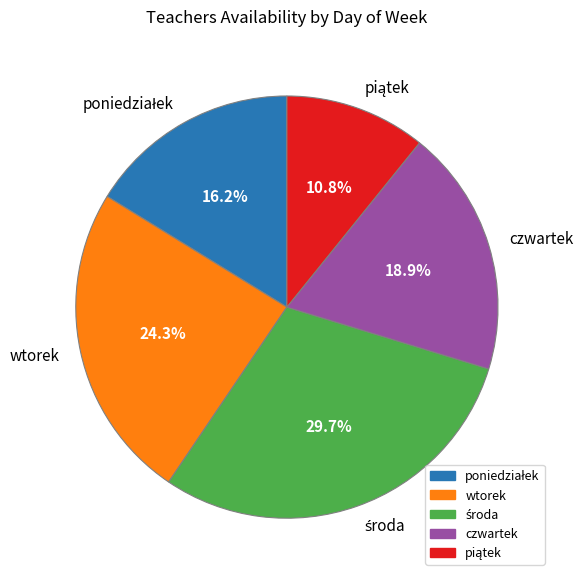

Between wtorek and czwartek, which is larger?

wtorek